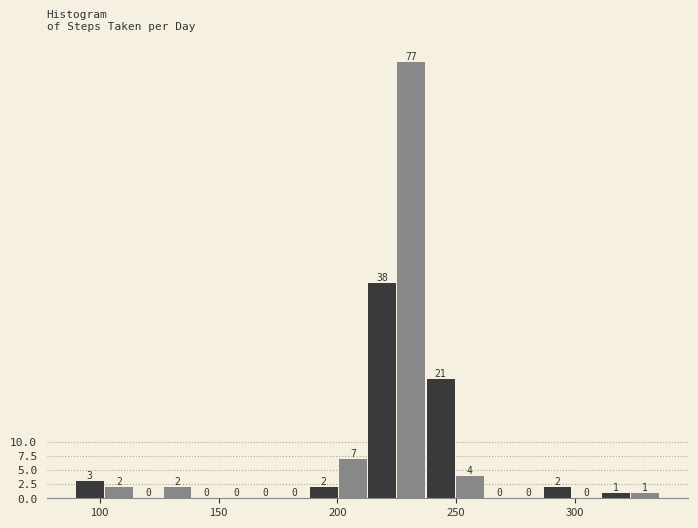

Around what value on the x-axis is the tallest bar? Give the approximate position of its centre, as read against the axis.

230